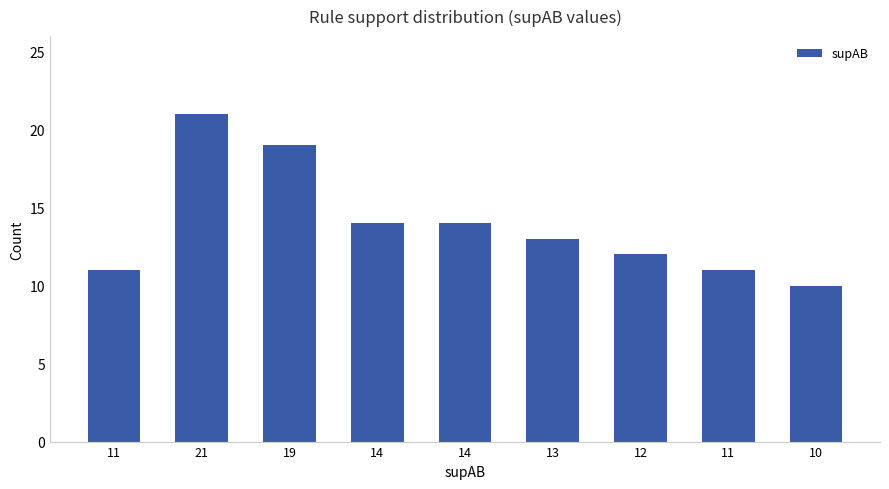

The chart shows a value of 19 at 19. True or false?

True